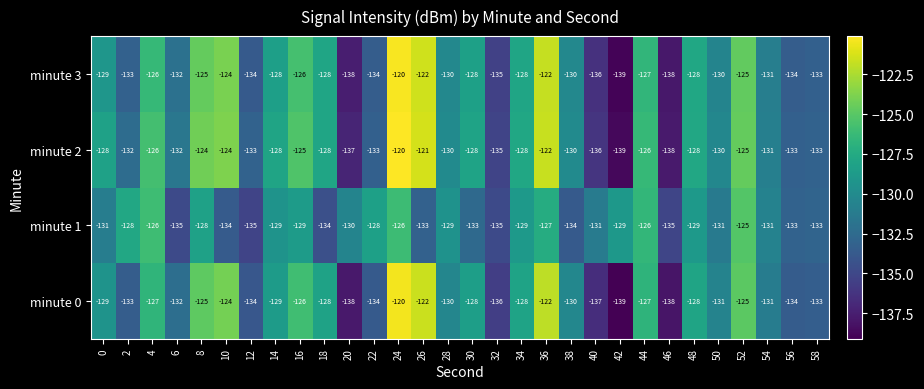

The value of minute 1 at 10 is -134. True or false?

True